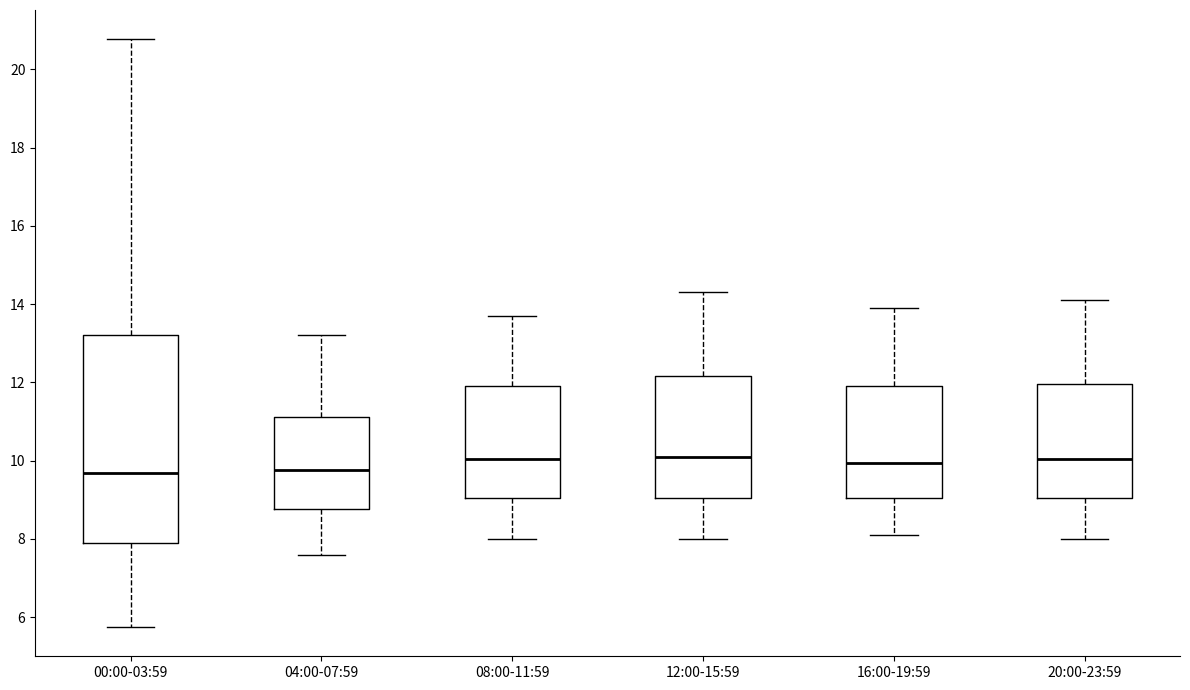

Where is the upper edge of the box for 16:00-19:59 on the y-axis? The values are not printed on the chart, so give them approximately, as read against the axis.

12.0